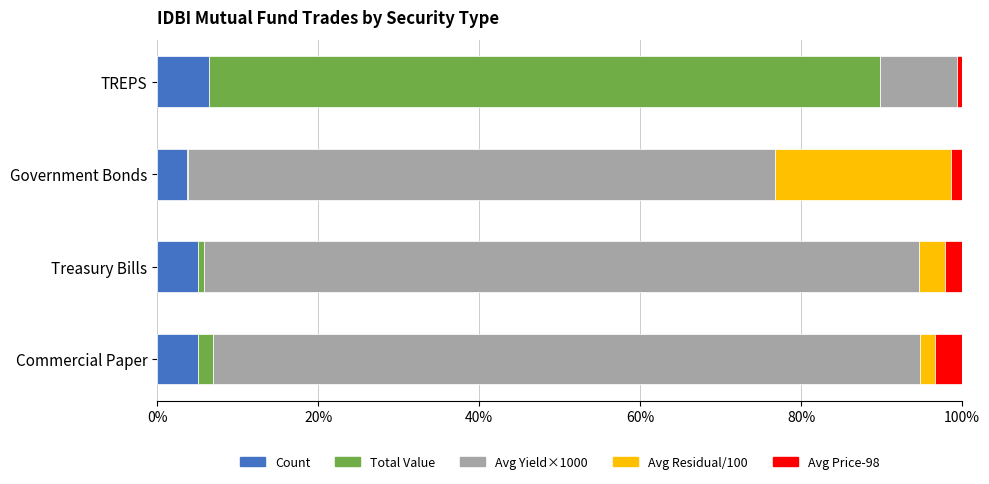

The Count series shows 3.8 at Government Bonds. True or false?

True